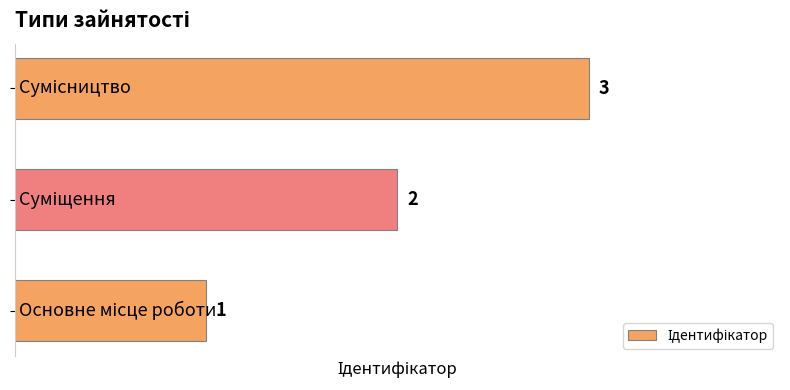

Does the chart contain stacked bars?

No